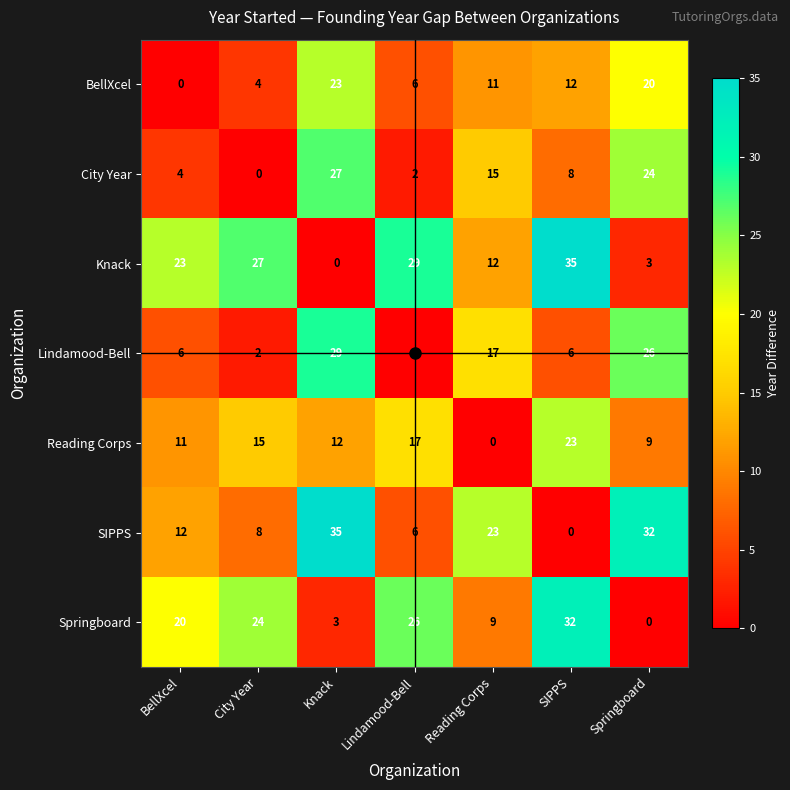

True or false: SIPPS has a value of 35 at Knack.

True